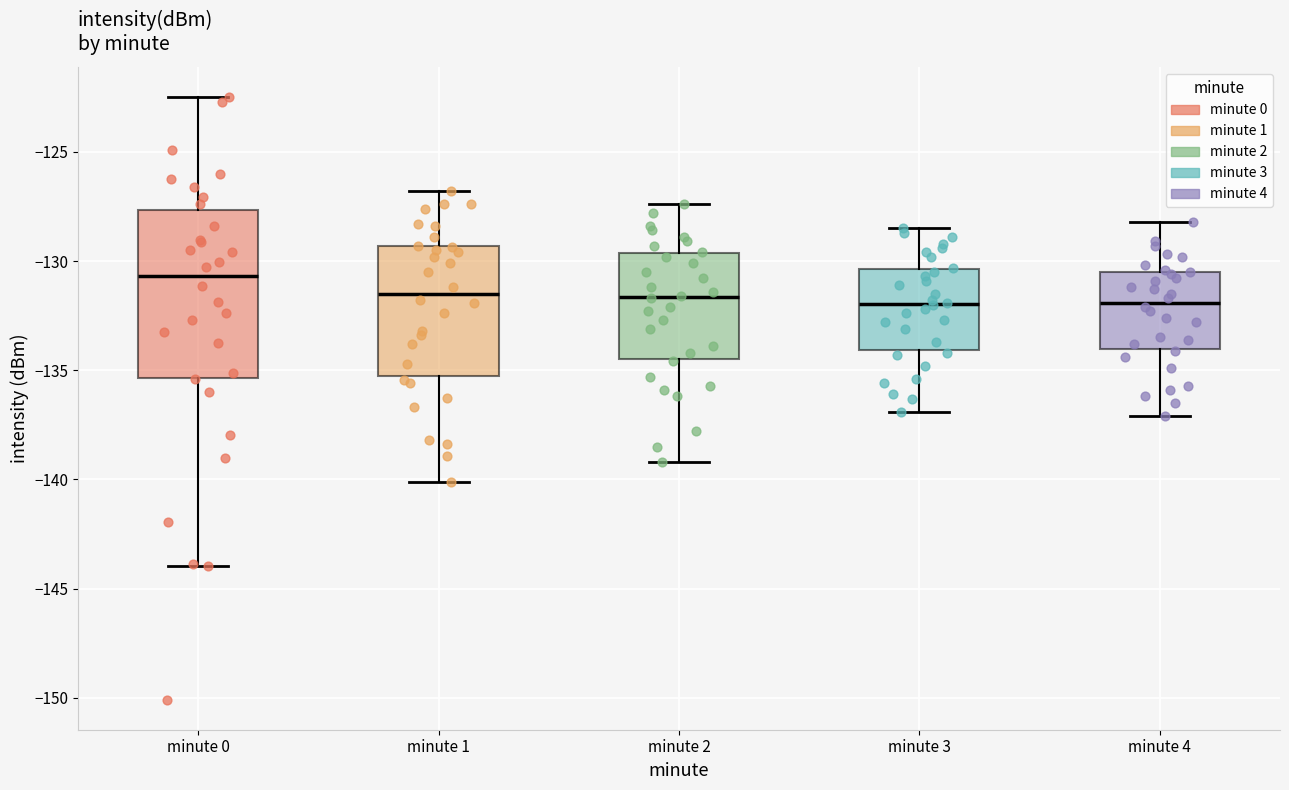

Reading left to right, read every box against the y-axis: the position of its median line, the range the box covers, and the ends of its whiskers. The values are not printed on the chart, so give them approximately, as read against the axis.

minute 0: median -130.5, box -135.5 to -127.5, whiskers -144.0 to -122.5
minute 1: median -131.5, box -135.5 to -129.5, whiskers -140.0 to -127.0
minute 2: median -131.5, box -134.5 to -129.5, whiskers -139.0 to -127.5
minute 3: median -132.0, box -134.0 to -130.5, whiskers -137.0 to -128.5
minute 4: median -132.0, box -134.0 to -130.5, whiskers -137.0 to -128.0